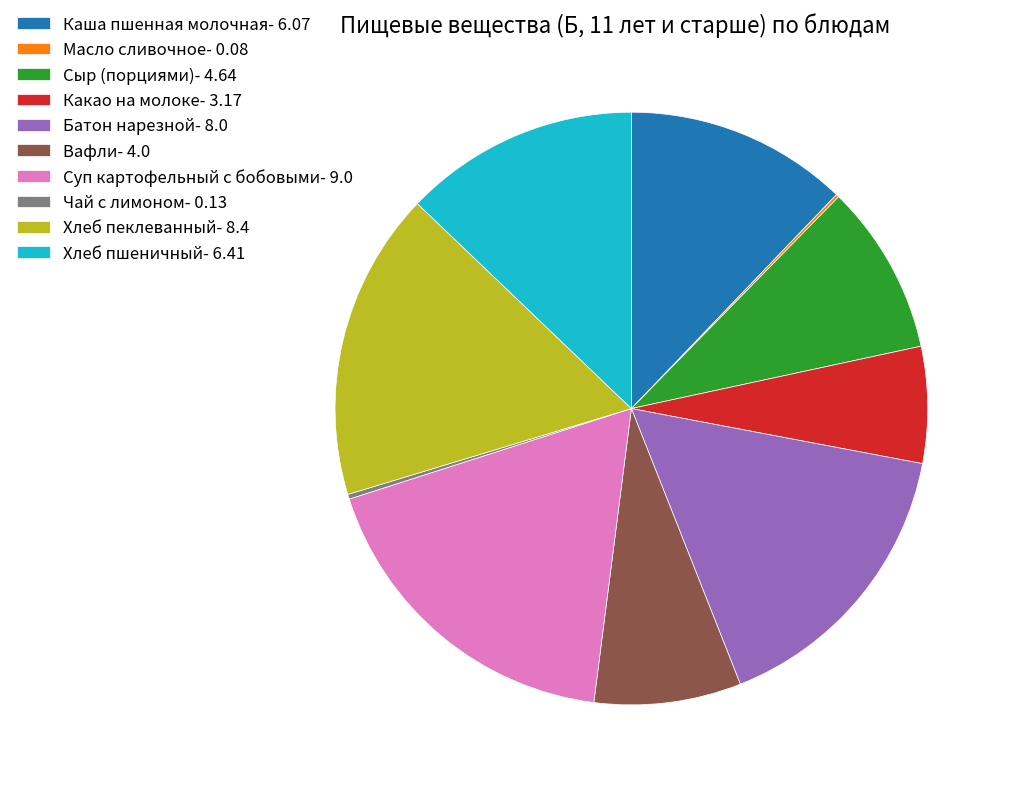

Between Сыр (порциями) and Батон нарезной, which is larger?

Батон нарезной